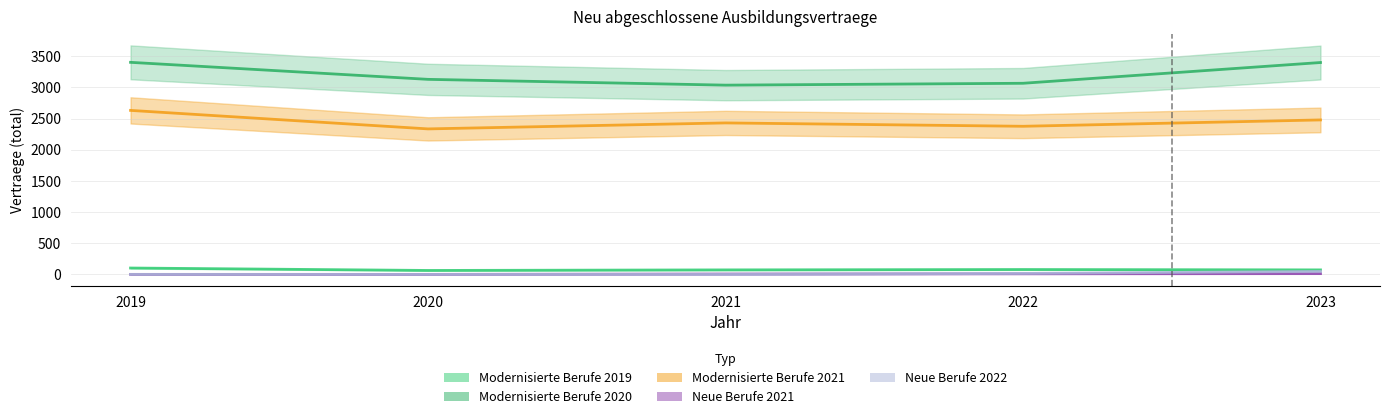

At how many categories does at least one series exceed 432?

5